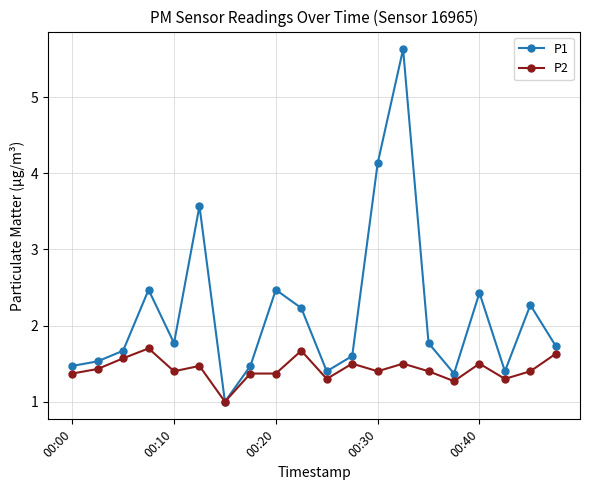

Which series has the widest spread of values?

P1